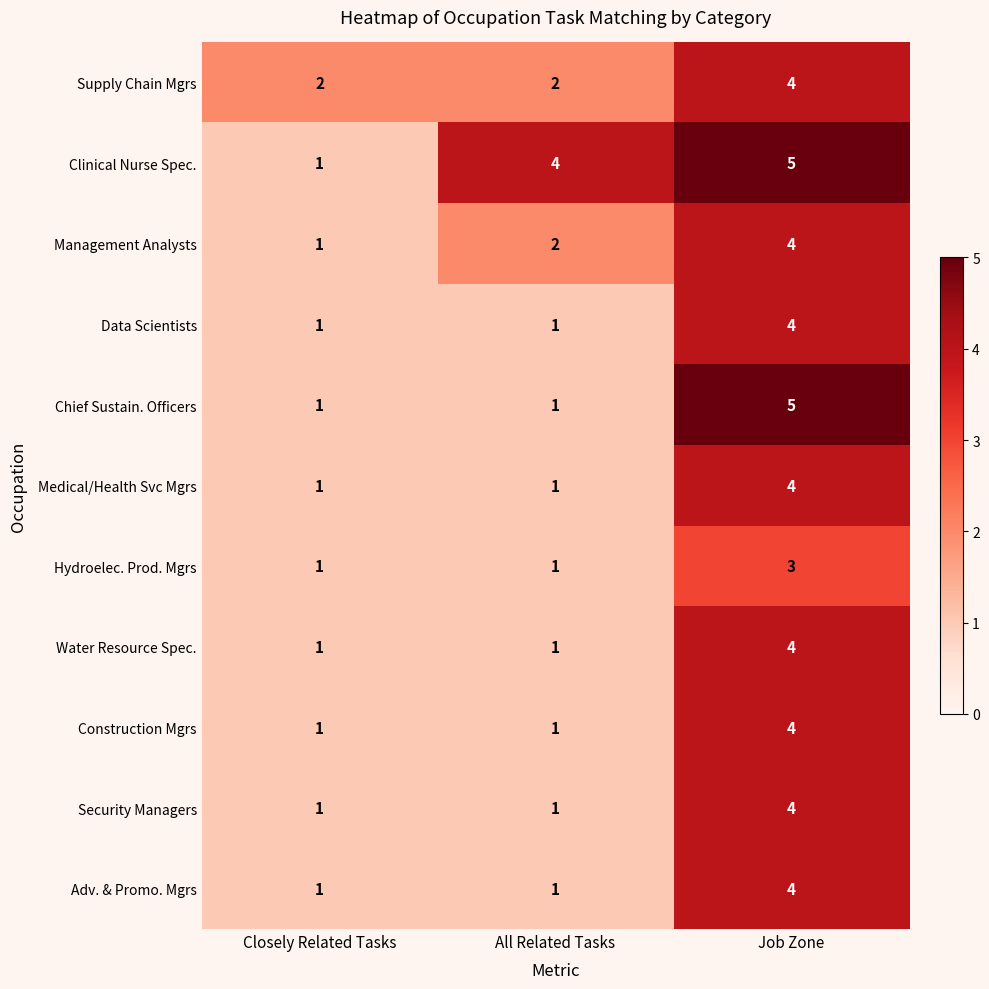

The value of Management Analysts at Job Zone is 4. True or false?

True